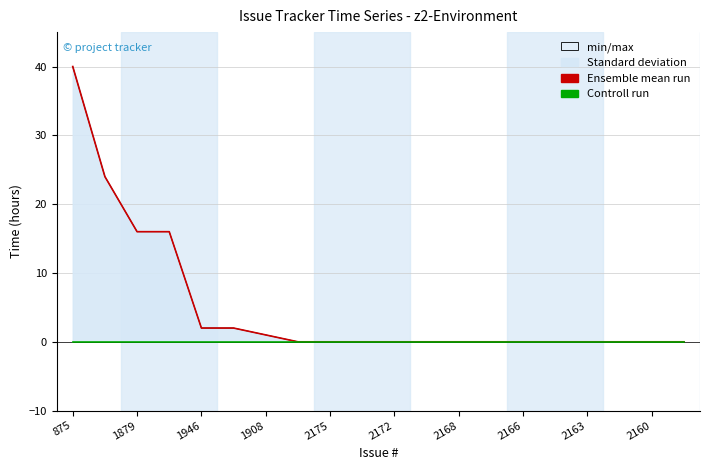

Rank the series at 2172 from lowest to highest value.

Controll run, min/max, Ensemble mean run